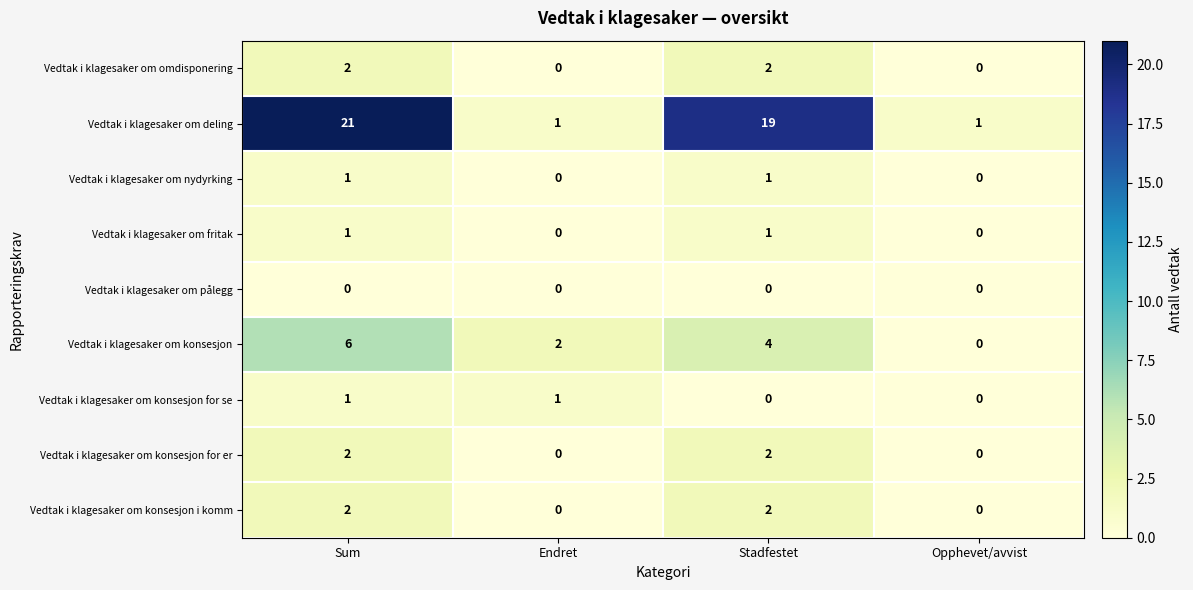

How many series are shown in this chart?

9